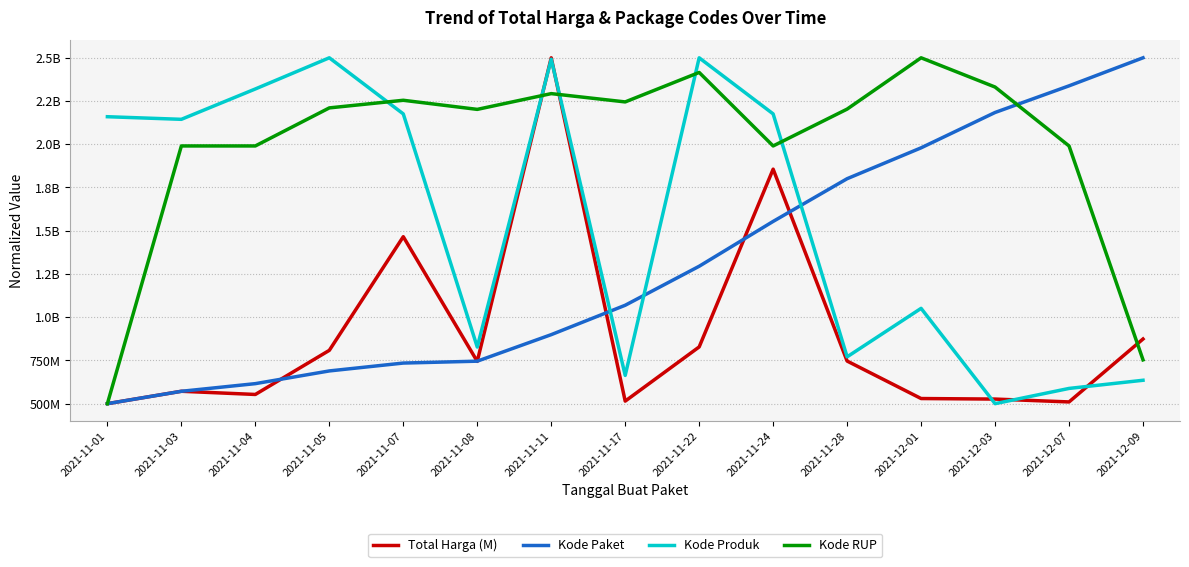

List the series in order of their overall mean, highest first.

Kode RUP, Kode Produk, Kode Paket, Total Harga (M)